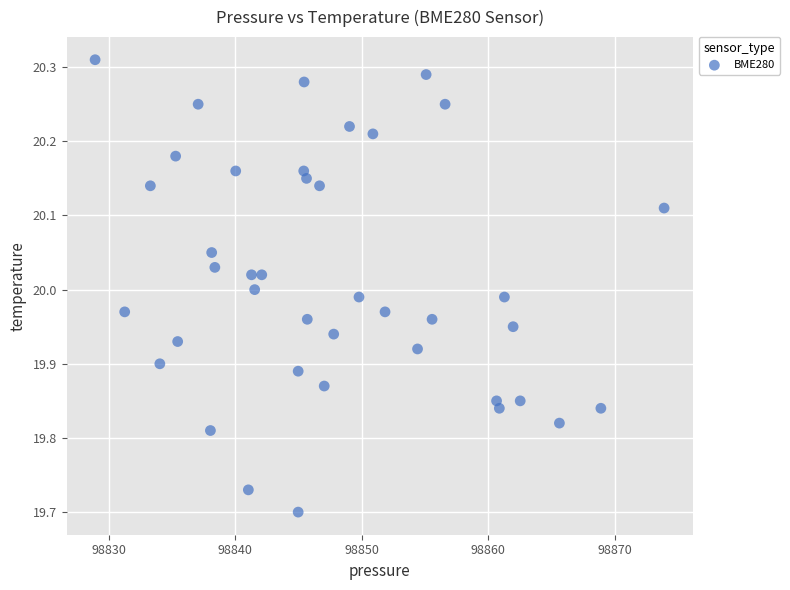

What is the range of Y values (max minus min)?

0.6